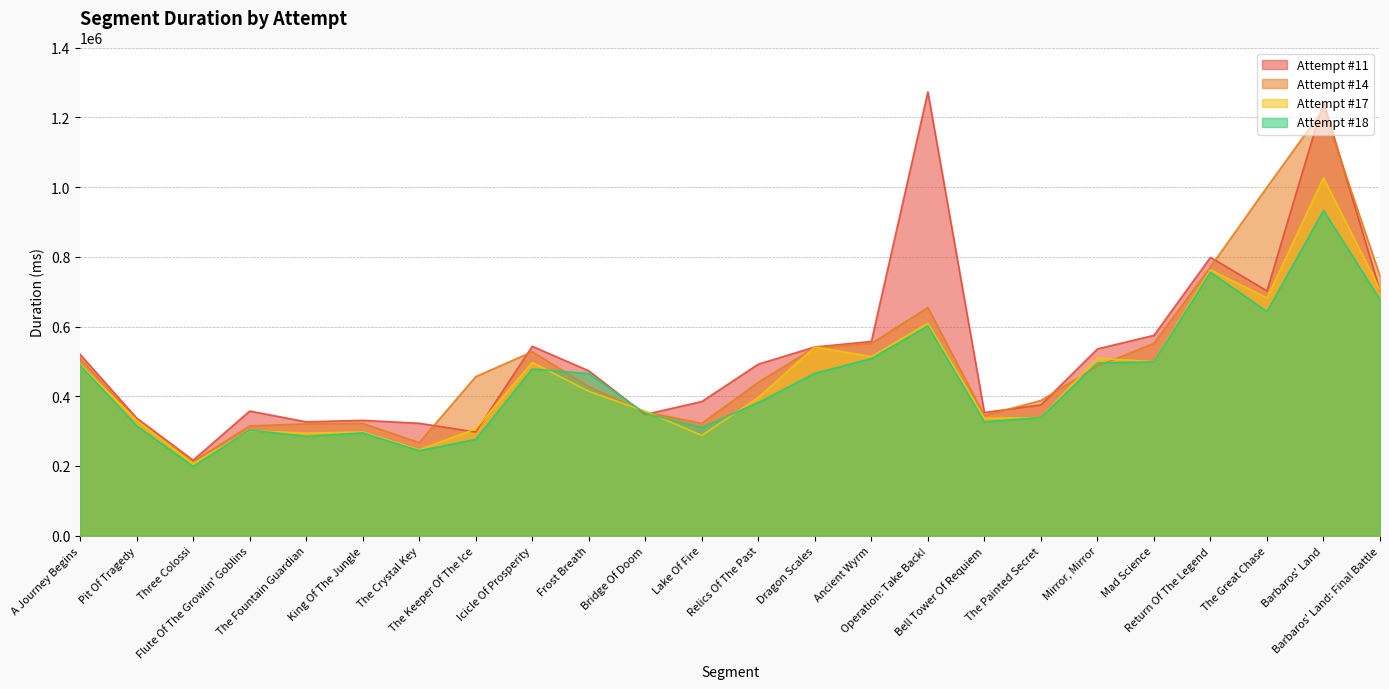

At which category is the sum across all series the highest?

Barbaros' Land